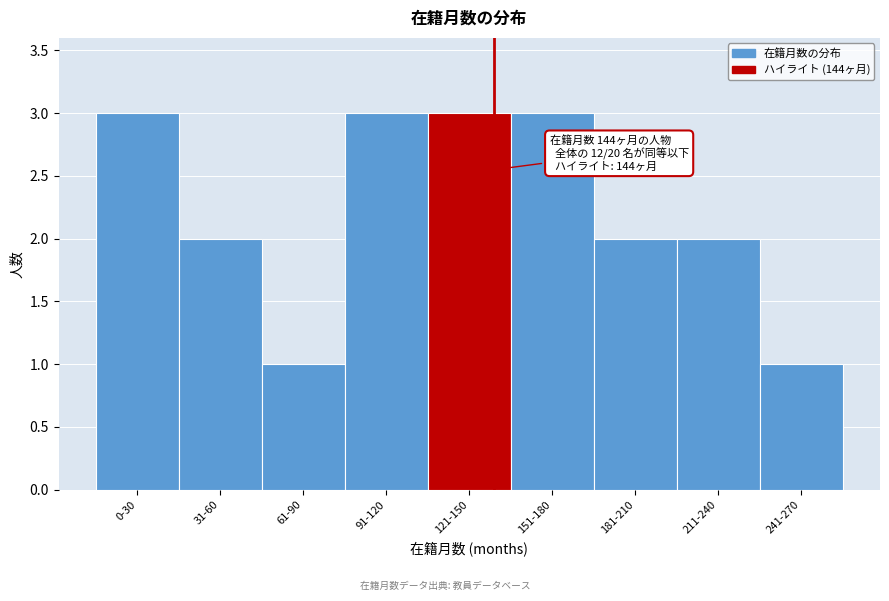

Reading left to right, what are all the values shown in this chart?

3	2	1	3	3	3	2	2	1